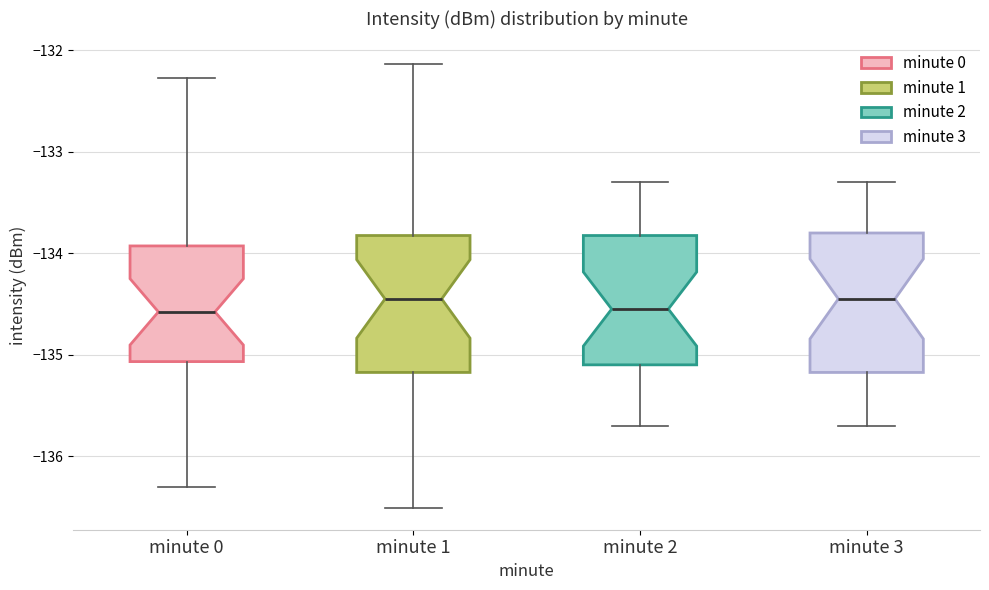

Reading left to right, read every box against the y-axis: the position of its median line, the range the box covers, and the ends of its whiskers. The values are not printed on the chart, so give them approximately, as read against the axis.

minute 0: median -134.6, box -135.1 to -133.9, whiskers -136.3 to -132.3
minute 1: median -134.4, box -135.2 to -133.8, whiskers -136.5 to -132.1
minute 2: median -134.5, box -135.1 to -133.8, whiskers -135.7 to -133.3
minute 3: median -134.4, box -135.2 to -133.8, whiskers -135.7 to -133.3